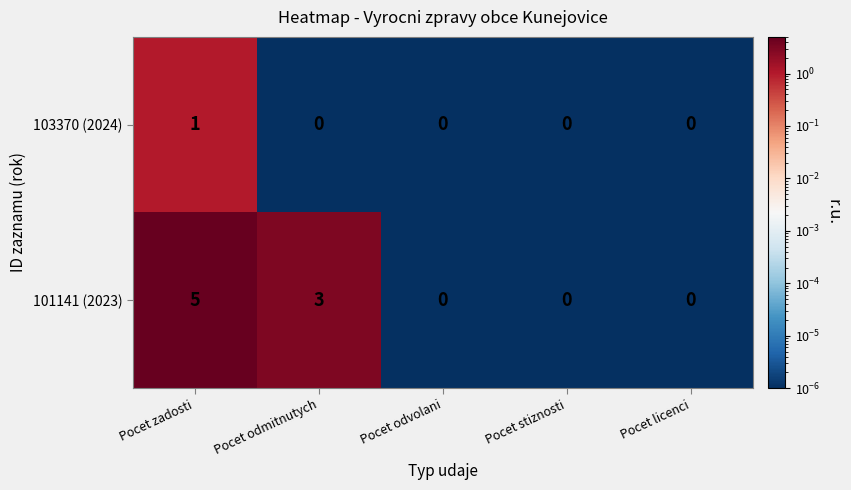

What is the total value across all series at Pocet zadosti?

6